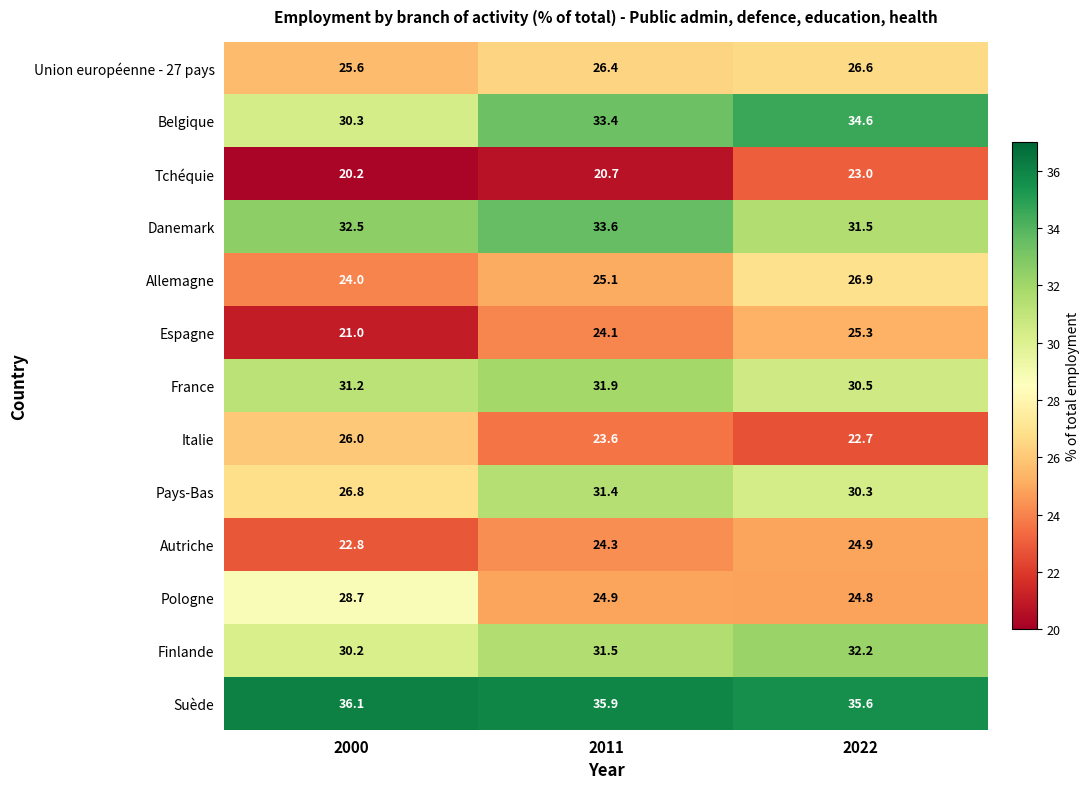

Which category has the lowest value across all series?

2000